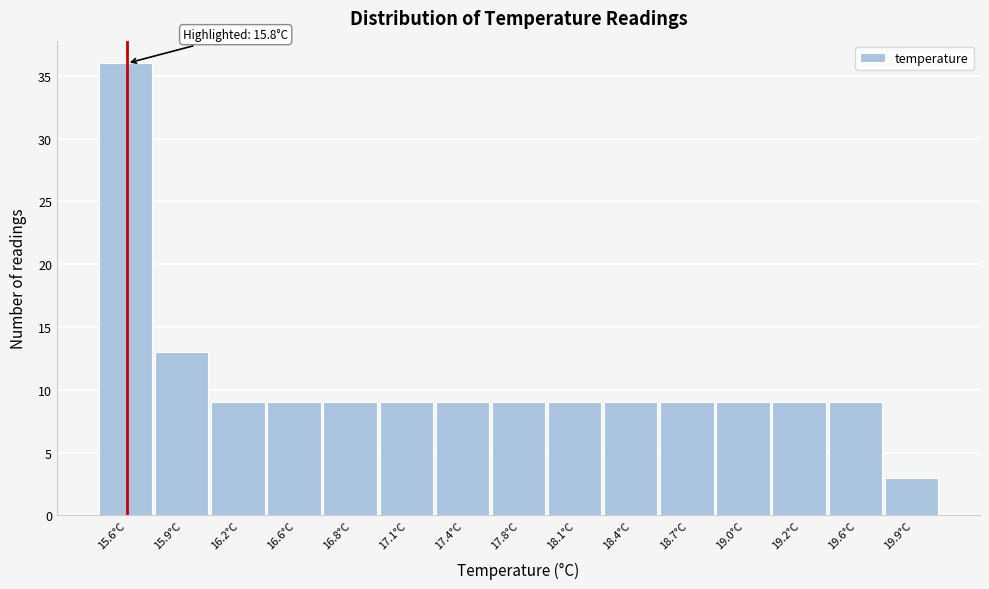

Reading left to right, list all the values displayed in this chart.

15.6°C=36	15.9°C=13	16.2°C=9	16.6°C=9	16.8°C=9	17.1°C=9	17.4°C=9	17.8°C=9	18.1°C=9	18.4°C=9	18.7°C=9	19.0°C=9	19.2°C=9	19.6°C=9	19.9°C=3